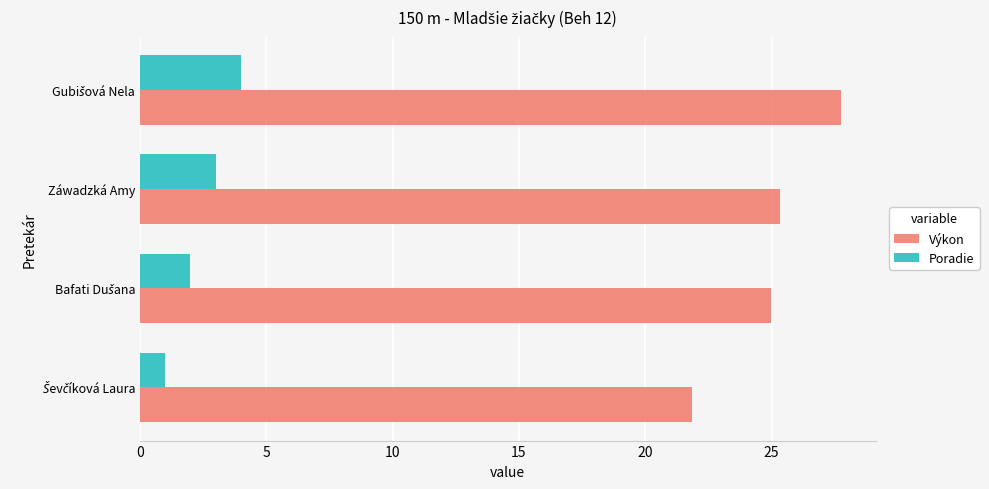

What is the difference between the maximum and minimum values in the Výkon series?

5.9